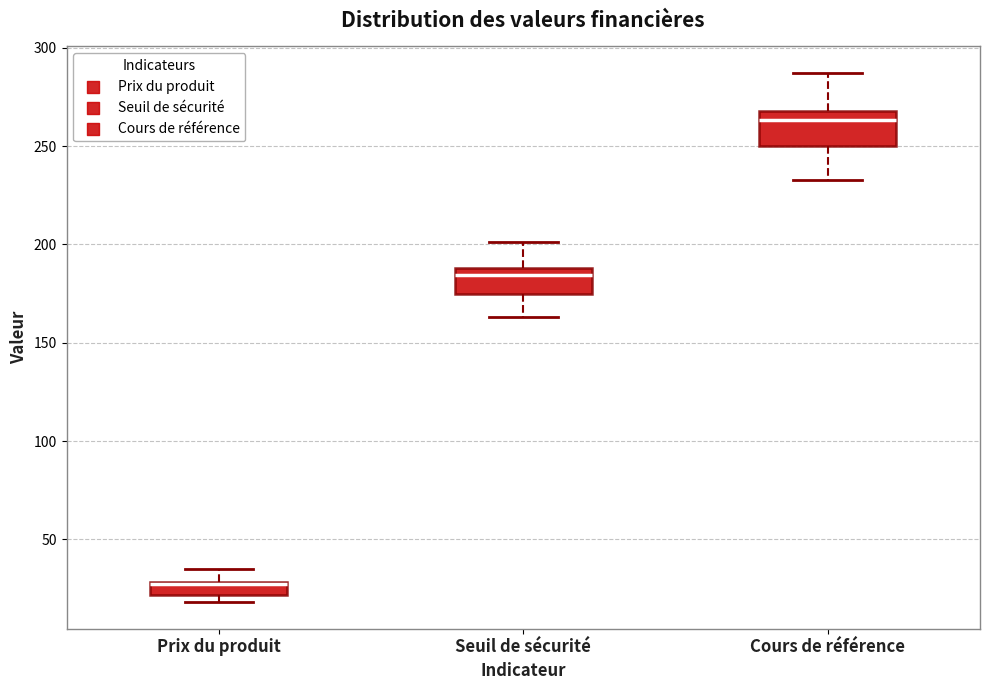

Where is the lower edge of the box for Prix du produit on the y-axis? The values are not printed on the chart, so give them approximately, as read against the axis.

20